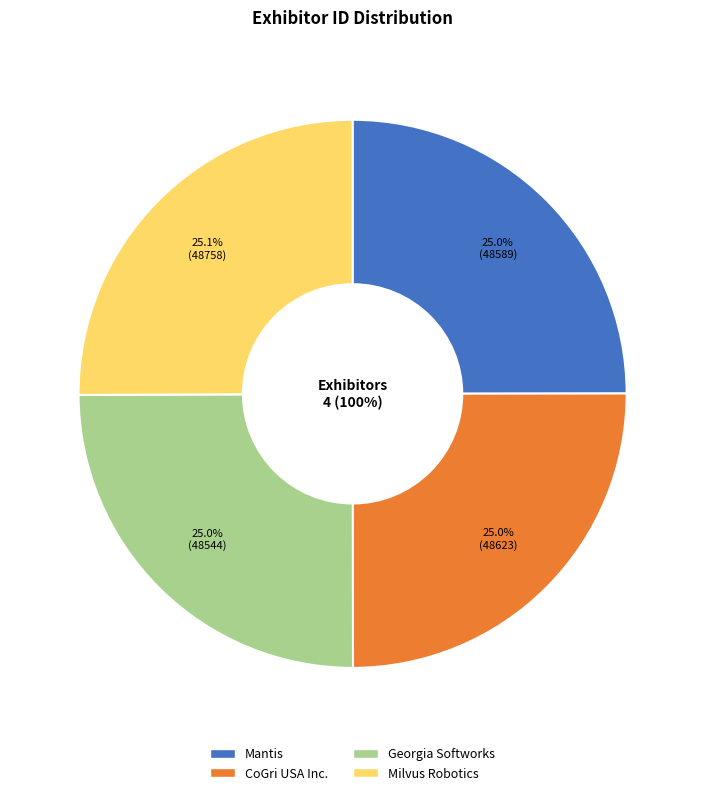

To the nearest percent, what portion does Milvus Robotics represent?

25%